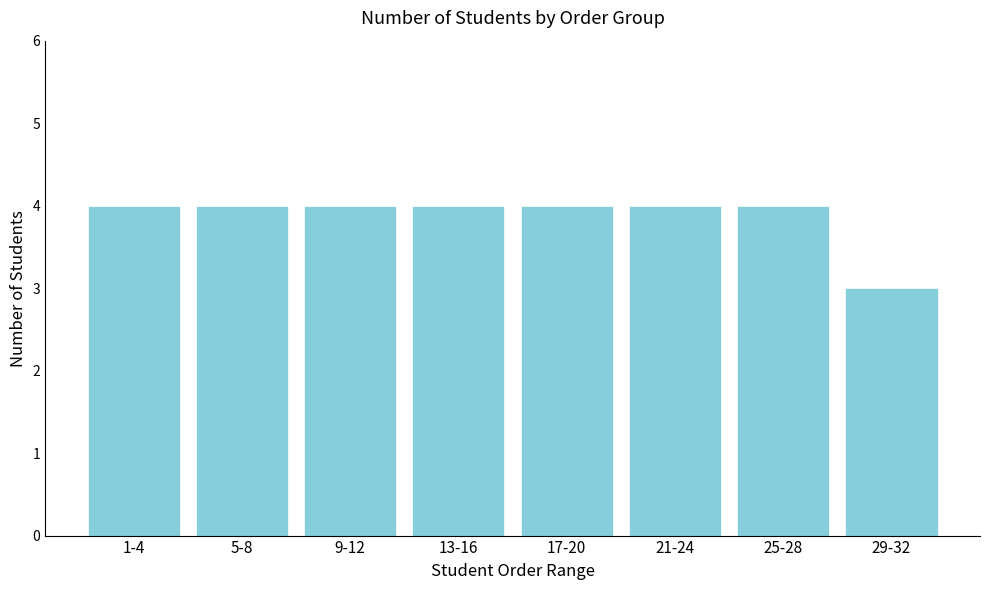

Reading left to right, list all the values displayed in this chart.

4	4	4	4	4	4	4	3